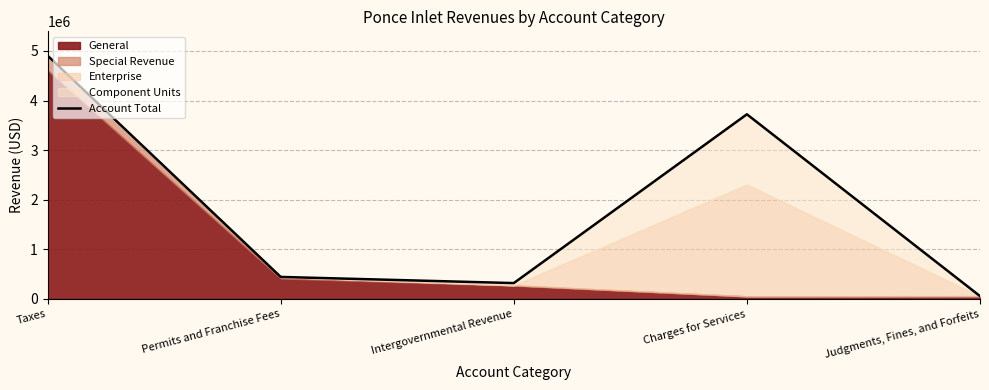

The chart shows a value of 318372 at Intergovernmental Revenue. True or false?

True